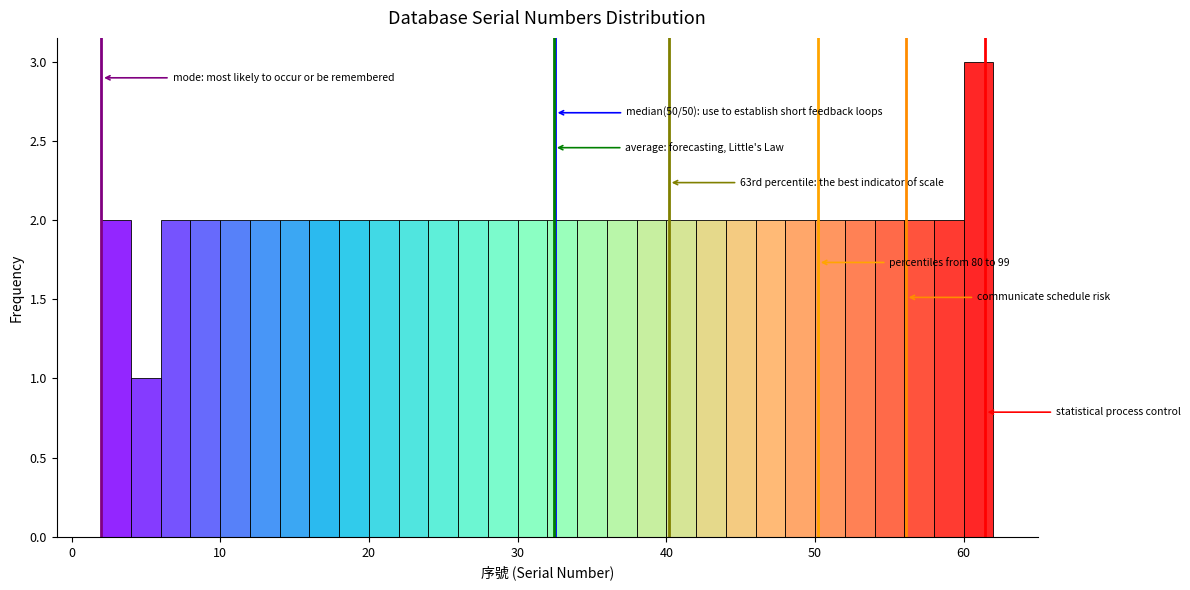

Read against the x-axis, roughly where is the centre of the tallest bar?

61